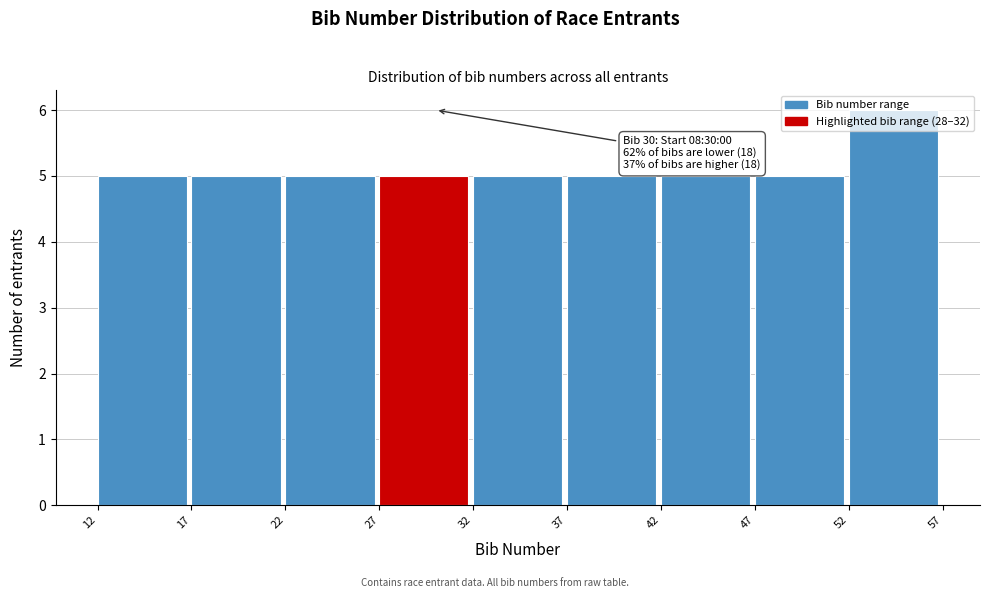

Over which range of the x-axis is the bar tallest?

52 to 57